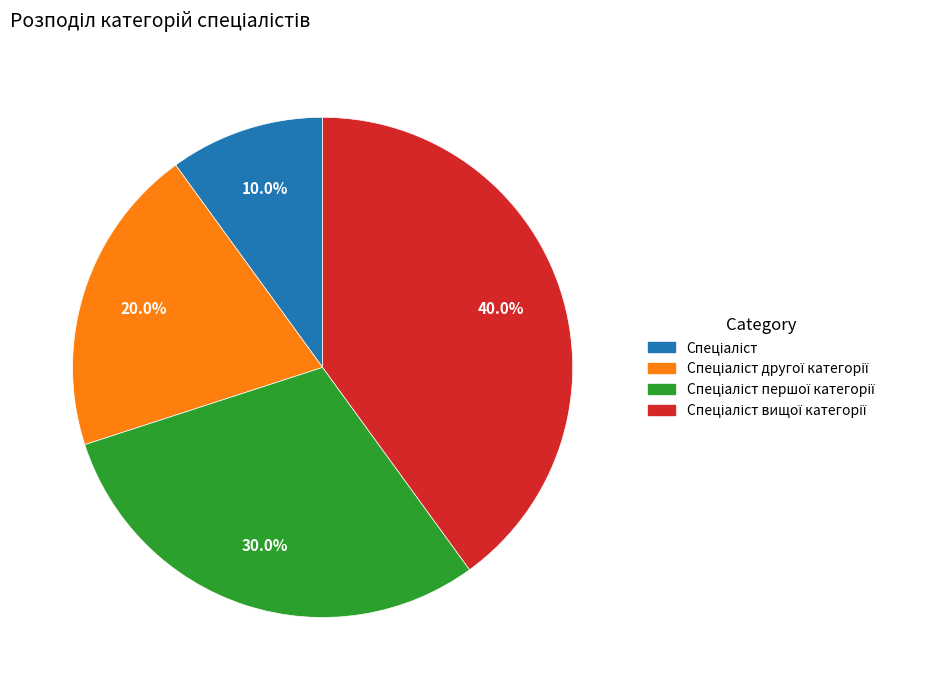

Is there any slice that represents more than half of the pie?

No